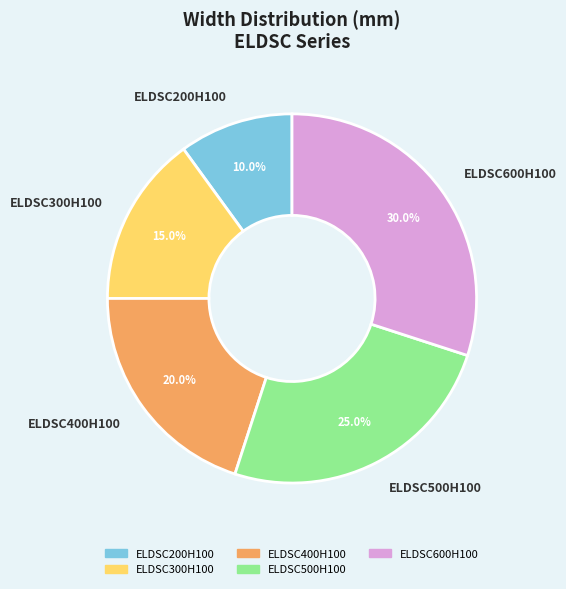

Does ELDSC500H100 represent more than half of the total?

No